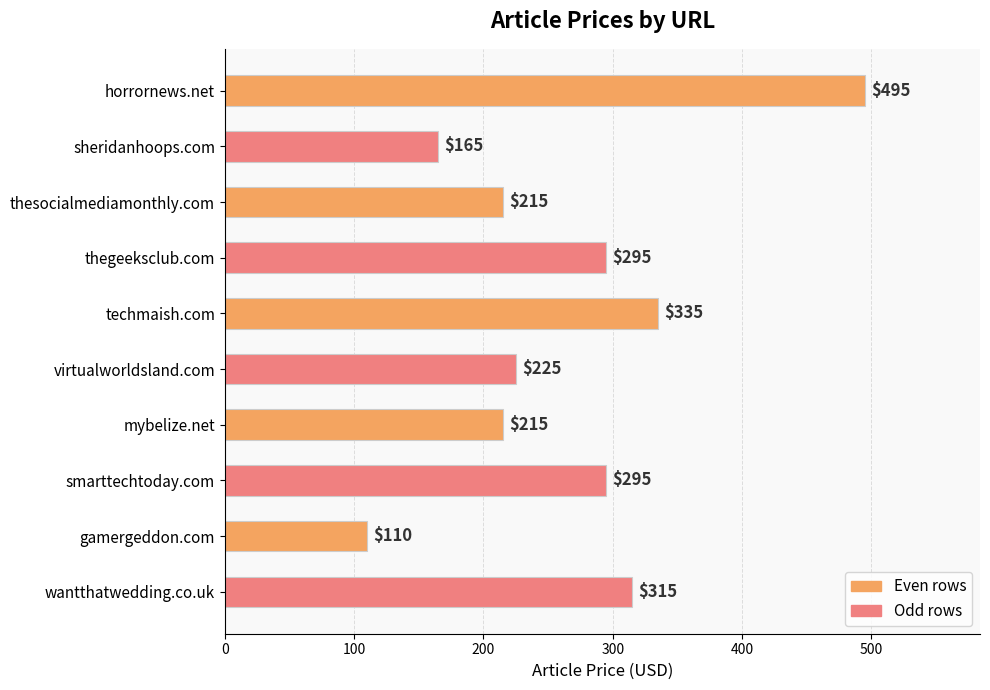

Reading bottom to top, list all the values displayed in this chart.

315	110	295	215	225	335	295	215	165	495